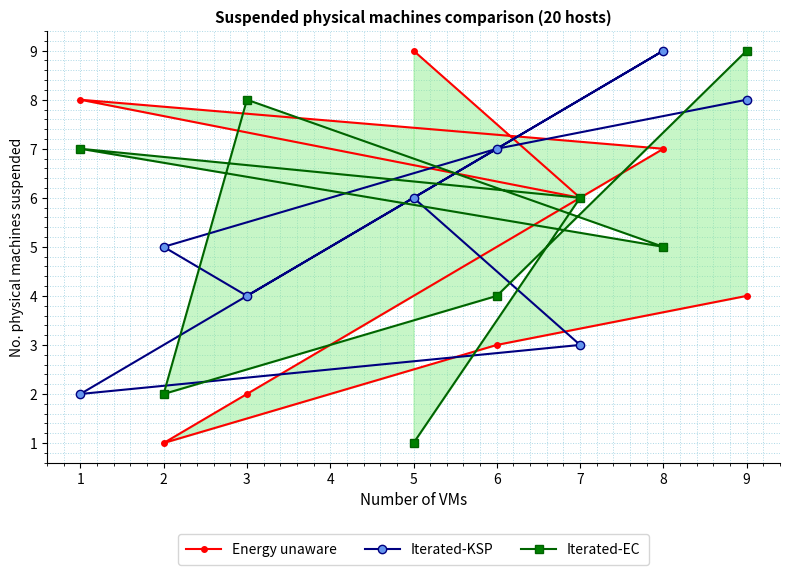

What is the value of the Iterated-KSP point at the 1st from the left?

2